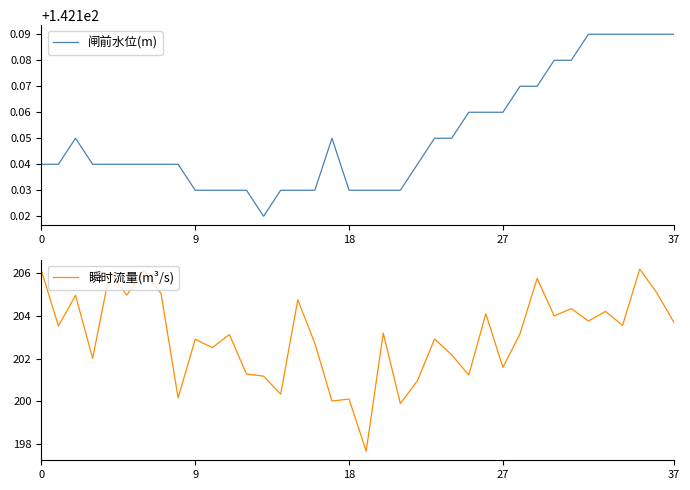

At which label does 闸前水位(m) reach its peak?

32